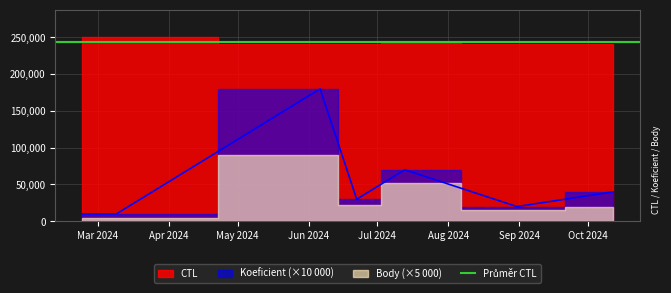

Which series has the largest total across all categories?

CTL